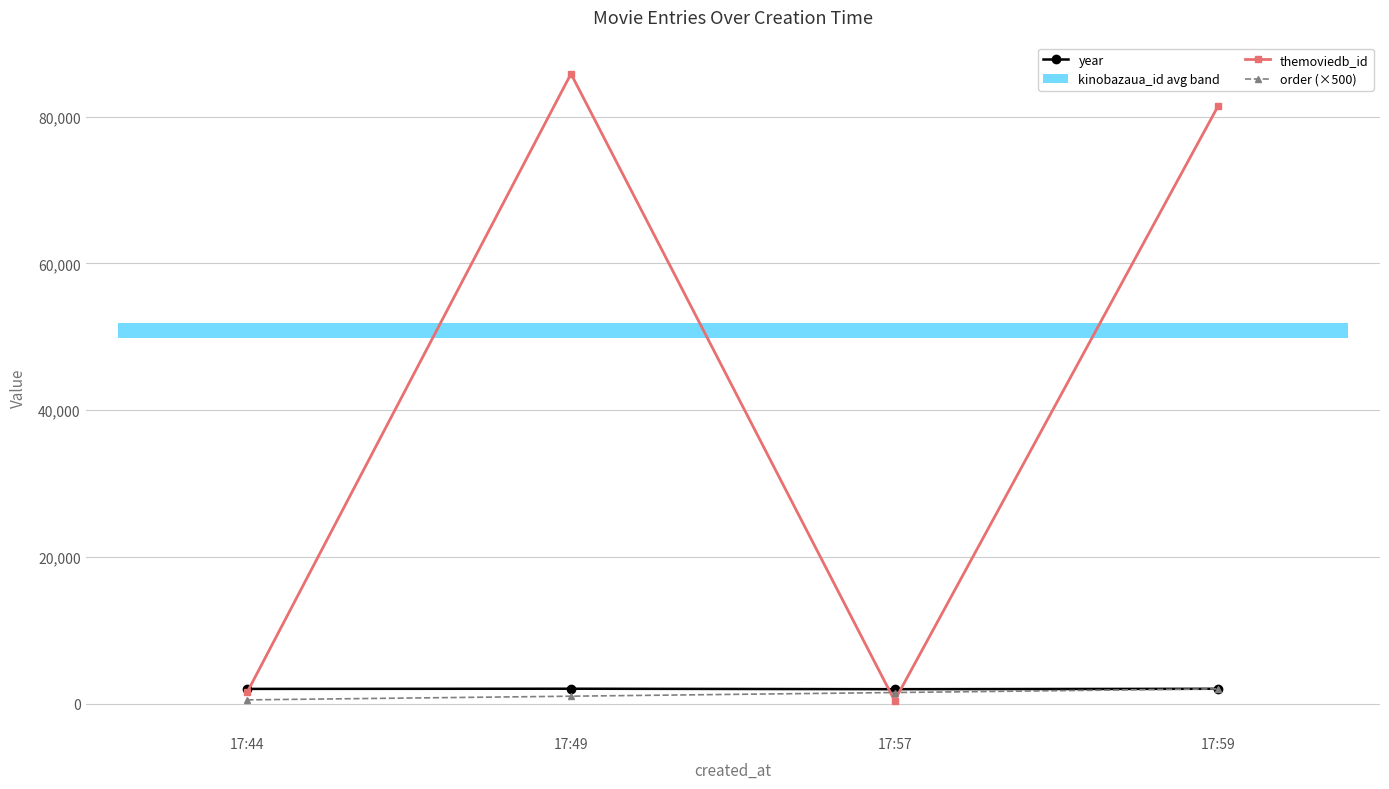

The value of year at 17:57 is 1957. True or false?

True